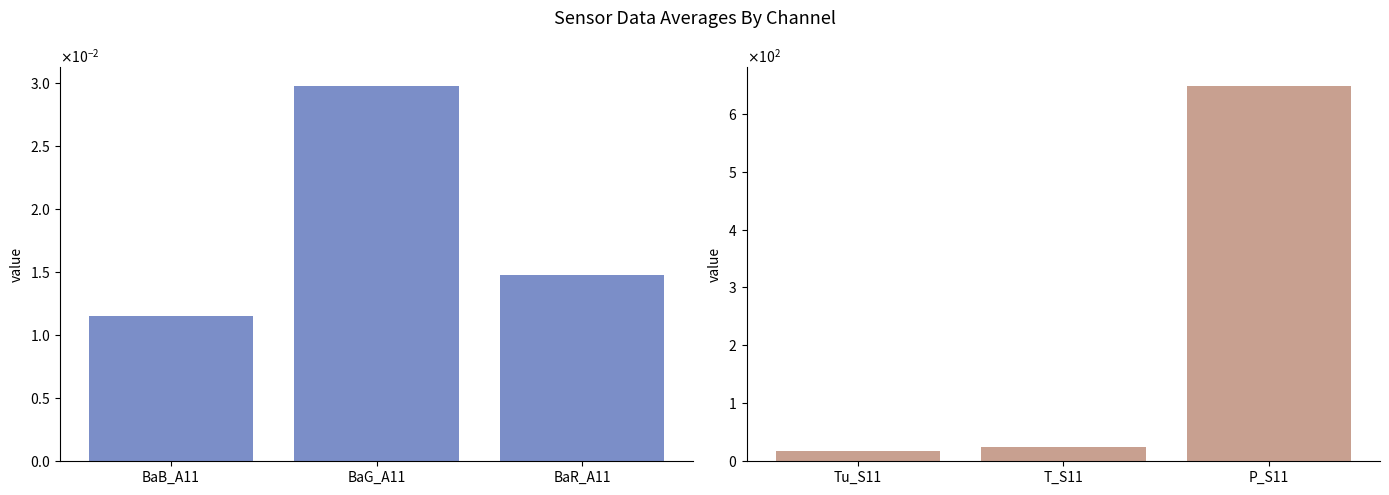

True or false: Environmental channels has a value of 15.6 at T_S11.

False